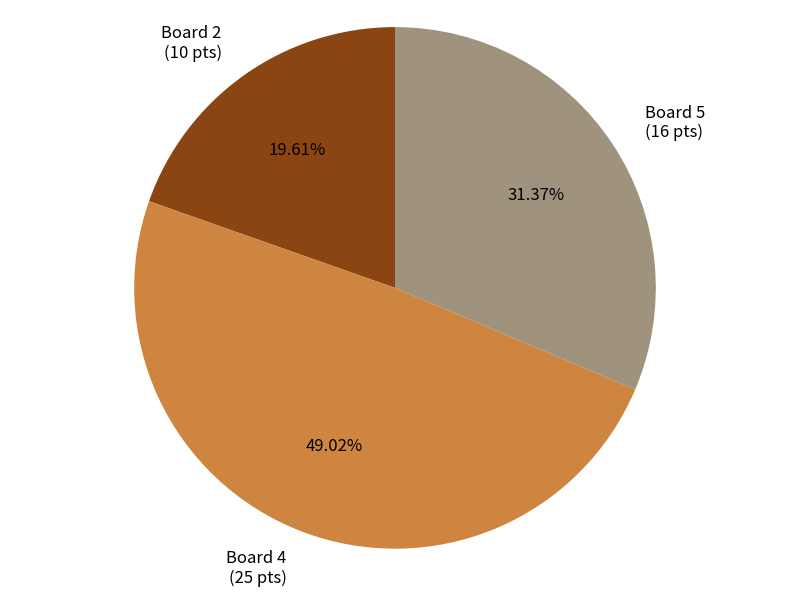

Which category has the biggest portion of the pie?

Board 4